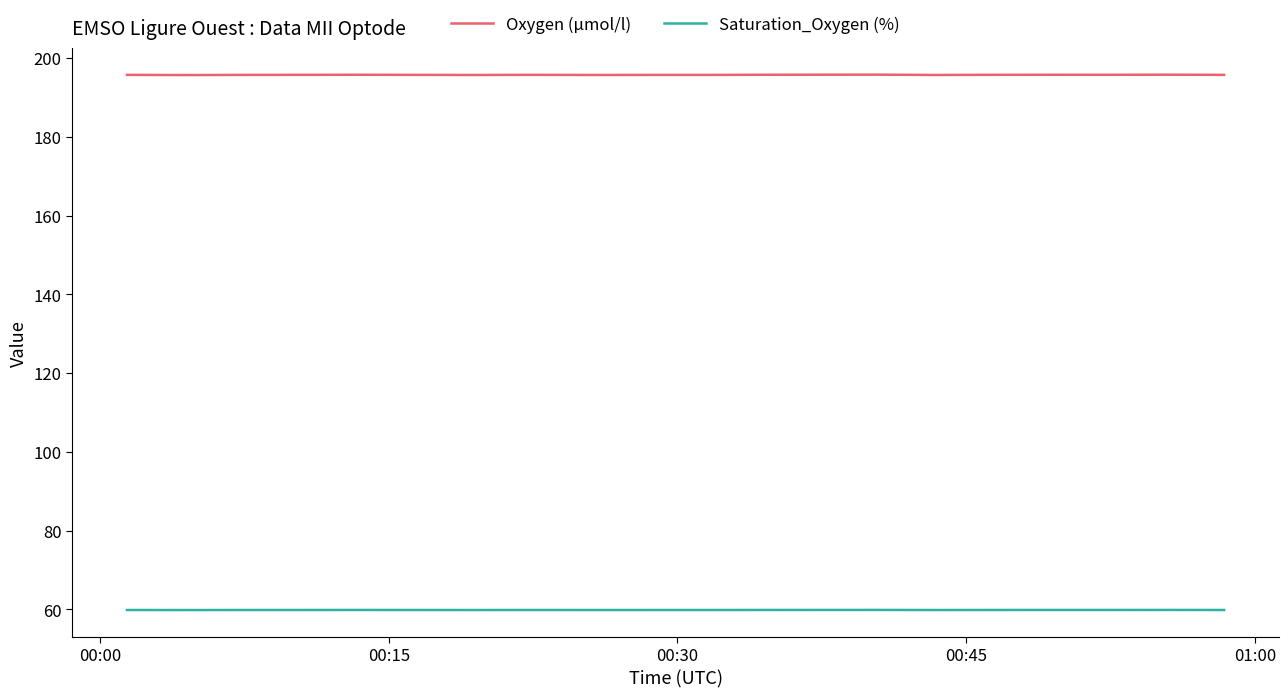

Which series has the largest range (max minus min)?

Oxygen (µmol/l)